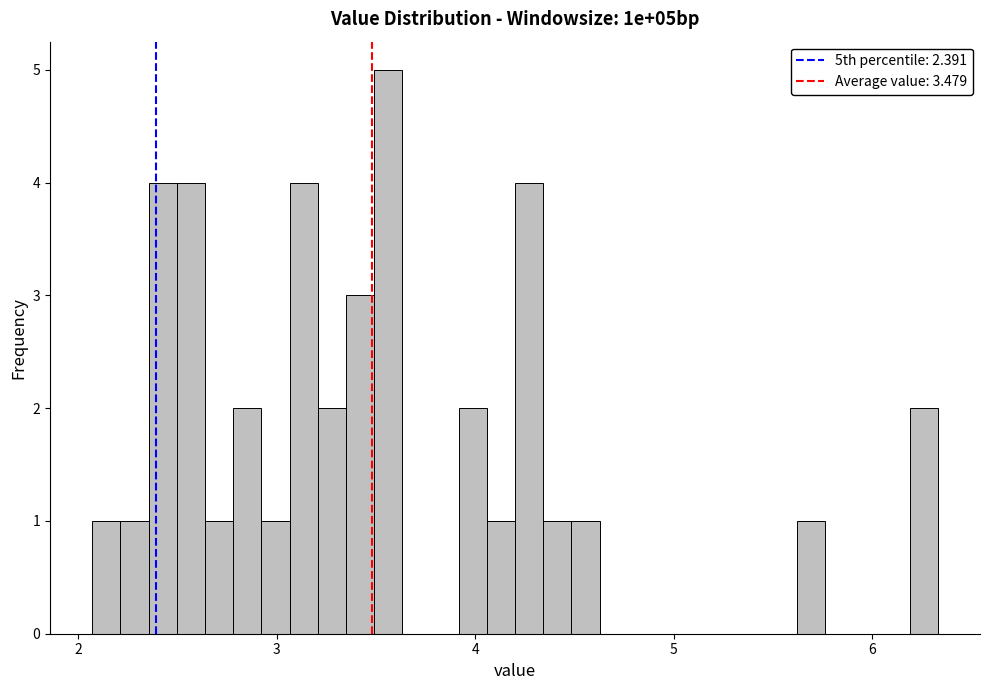

Read against the x-axis, roughly where is the centre of the tallest bar?

3.6